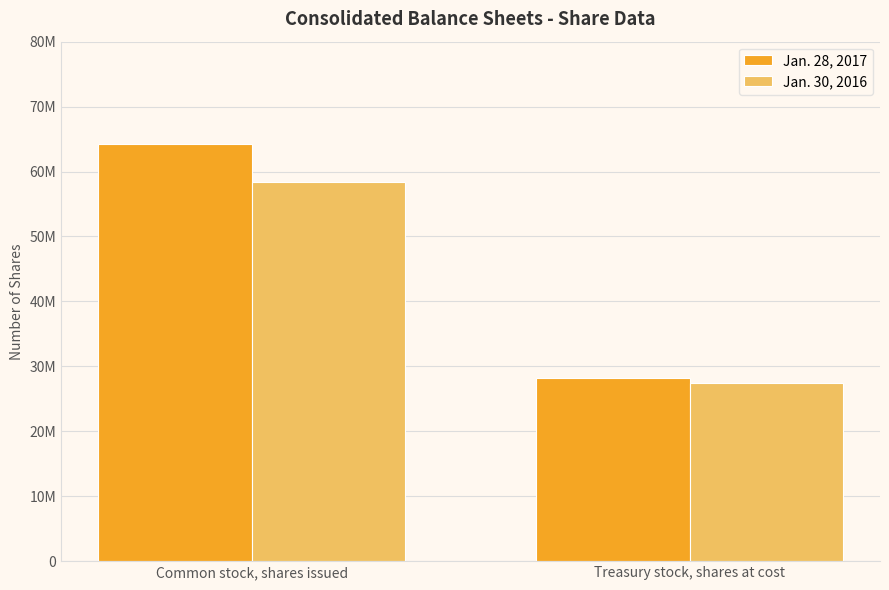

What is the minimum value shown in the chart?

27411133